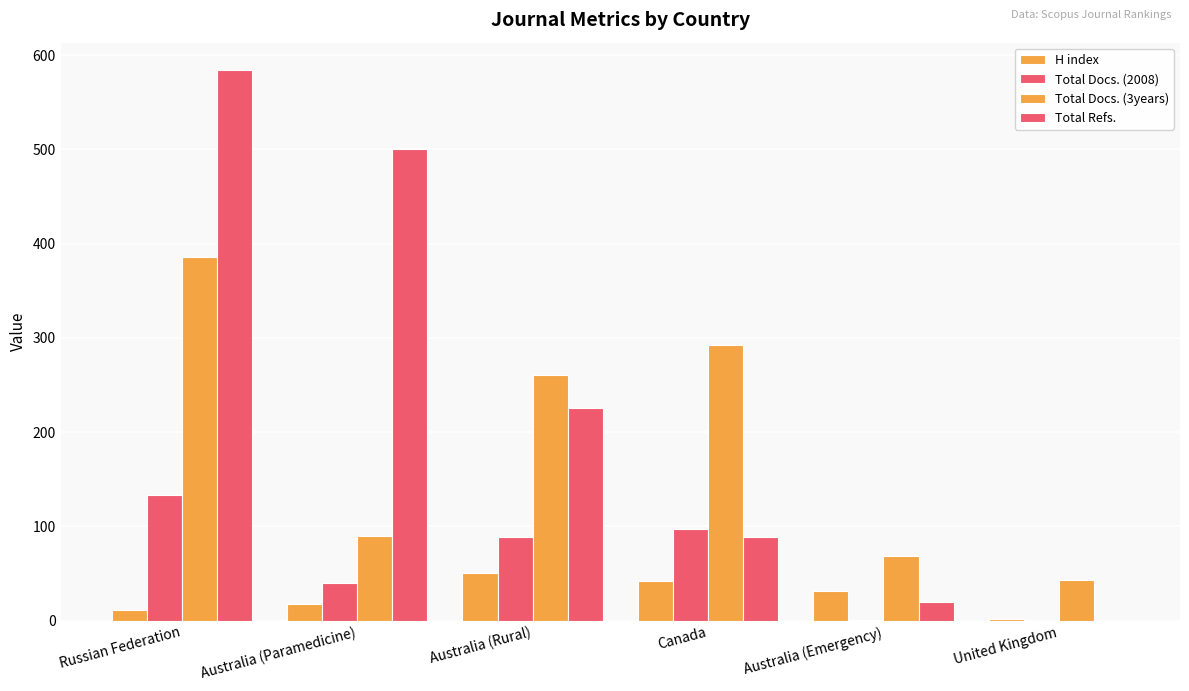

Count the number of data series in this chart.

4